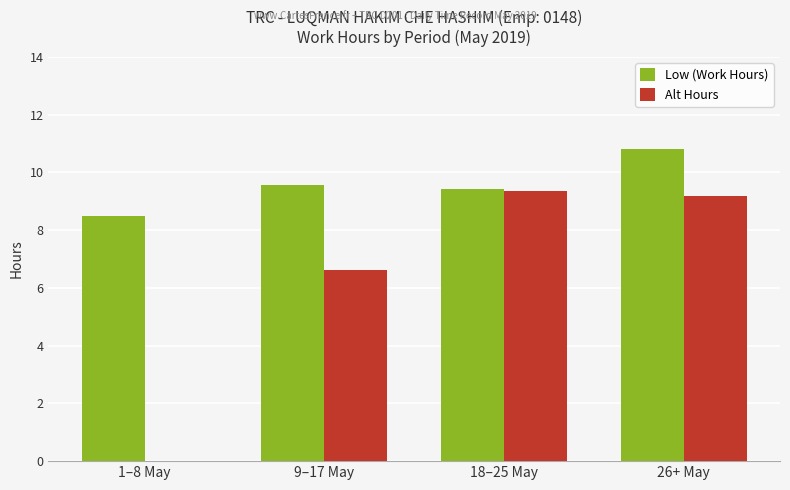

Which category has the highest value across all series?

26+ May